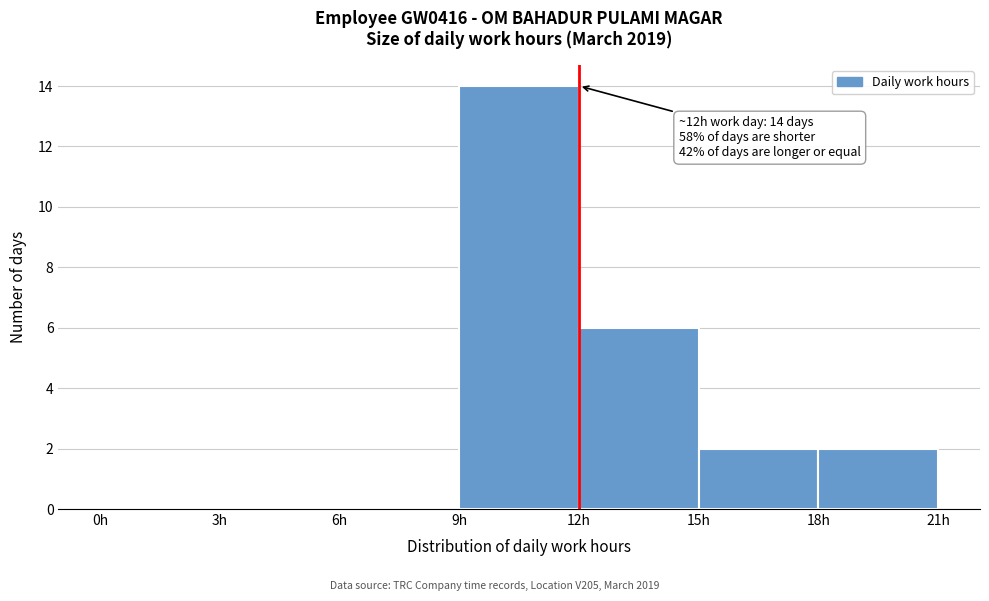

Over which range of the x-axis is the bar tallest?

9 to 12